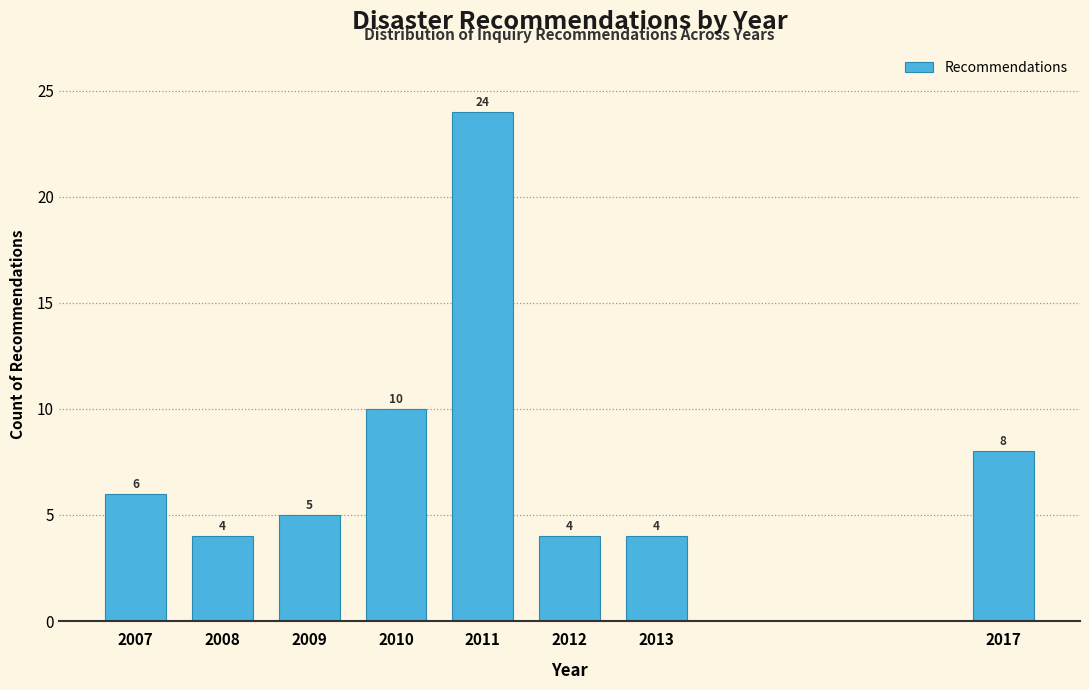

Reading left to right, extract all data points from this chart.

2007=6	2008=4	2009=5	2010=10	2011=24	2012=4	2013=4	2017=8